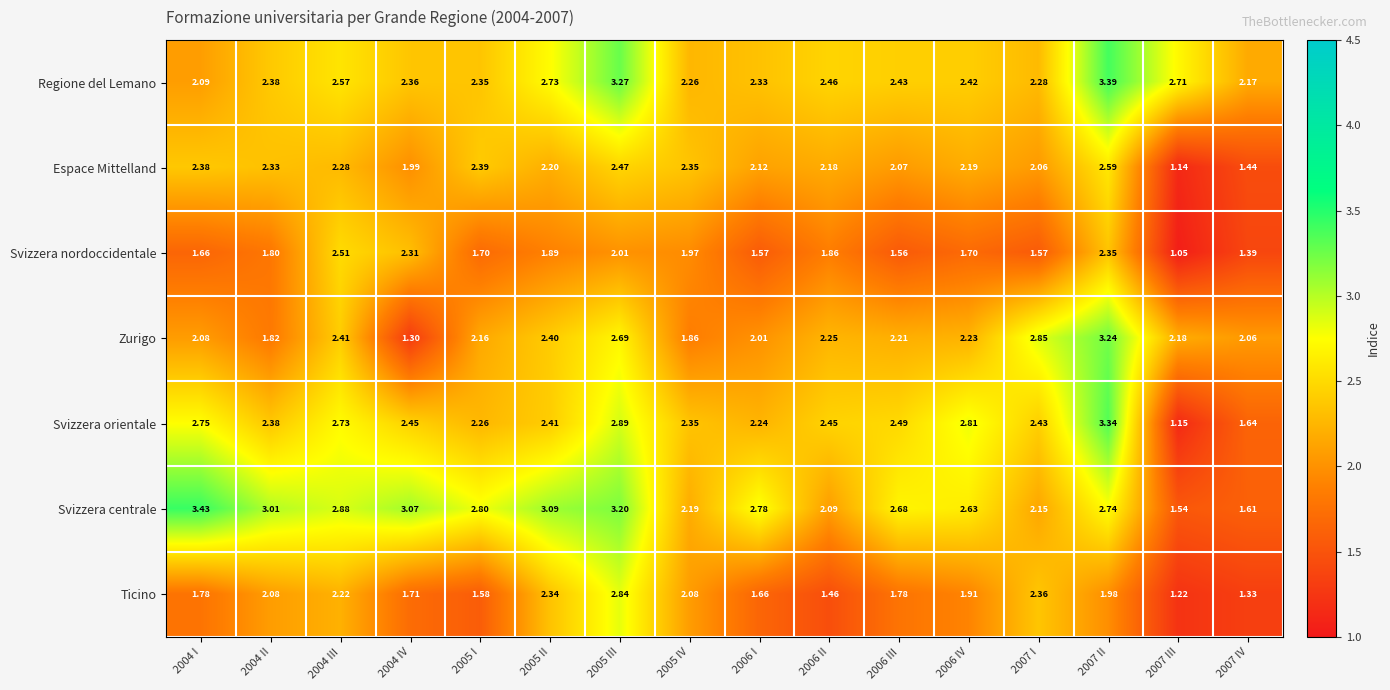

Which series changed the most between 2005 II and 2006 III?

Ticino